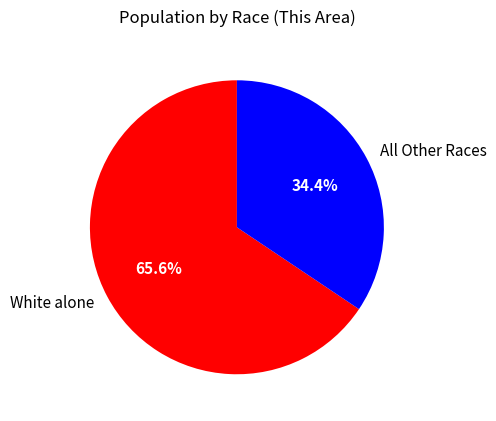

How many slices are in this pie chart?

2